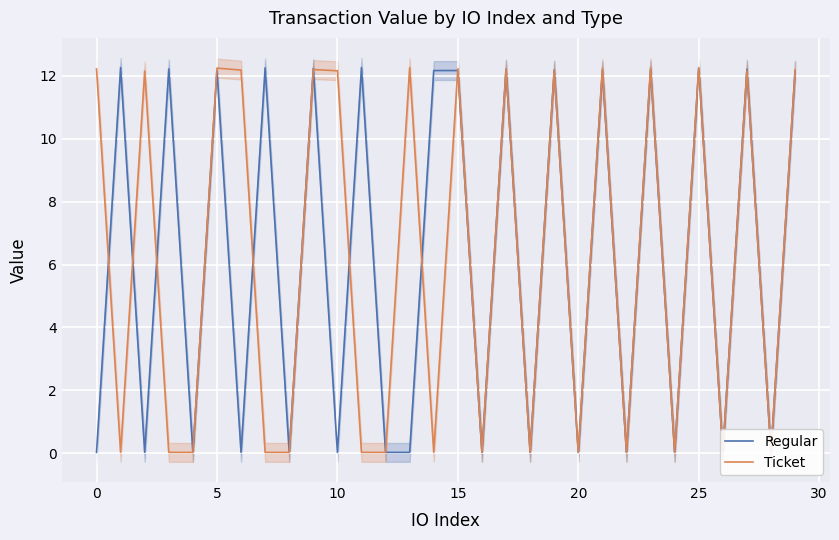

How many lines are shown in the chart?

2